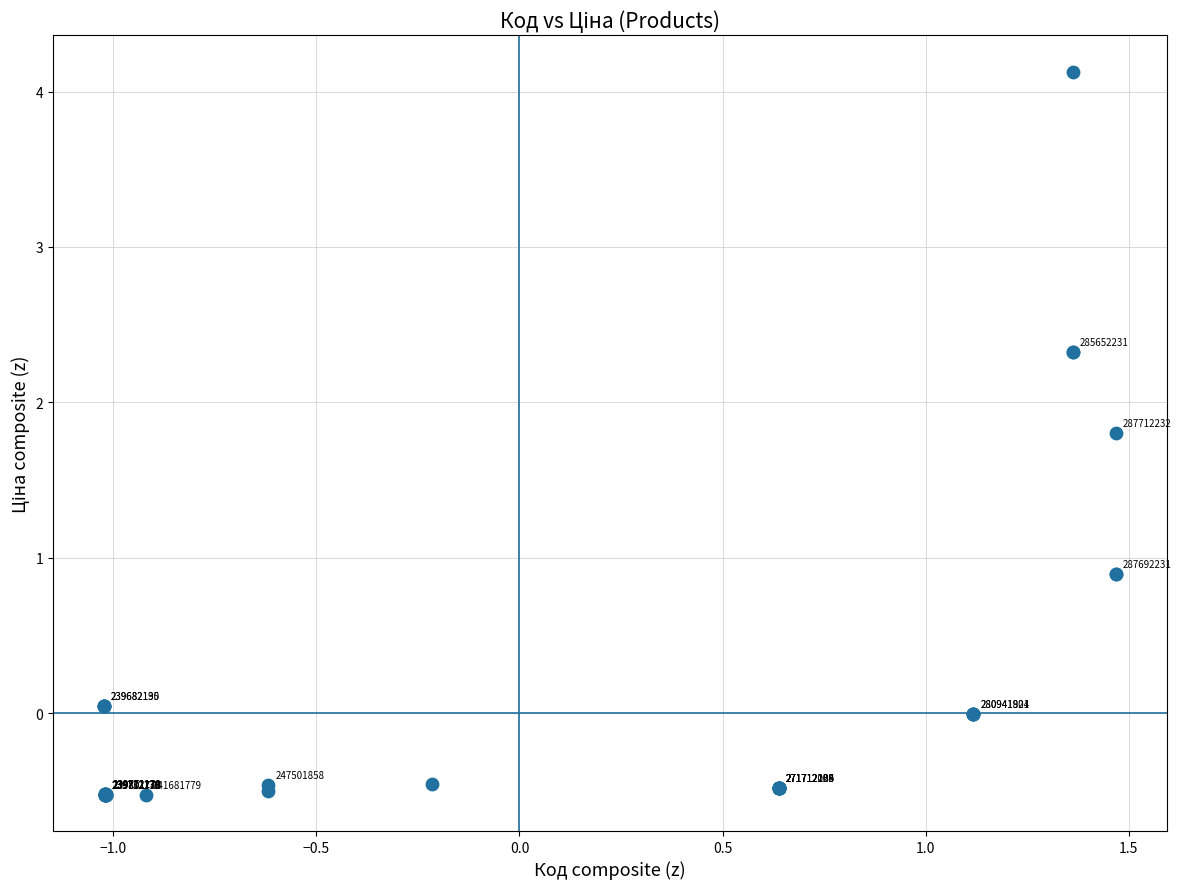

What Y value in the scatter plot is closest to 1?

0.9